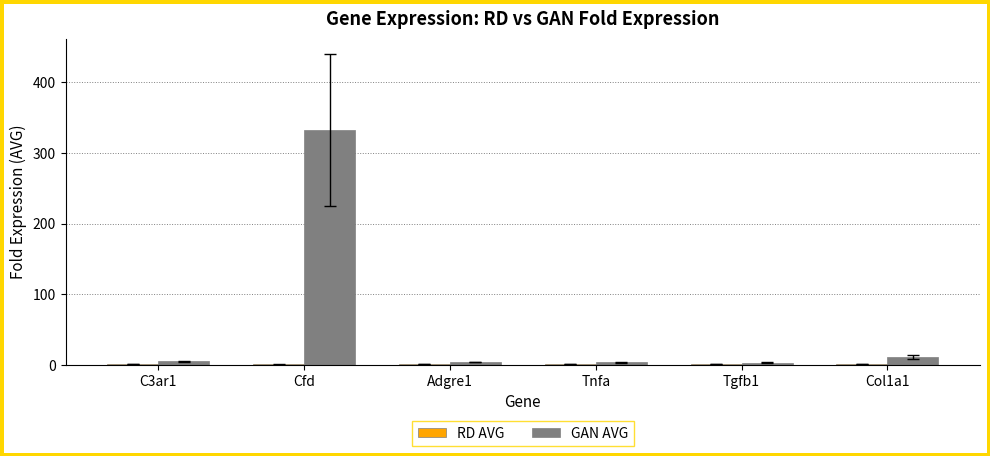

Is it true that GAN AVG equals 499.5 at Cfd?

False